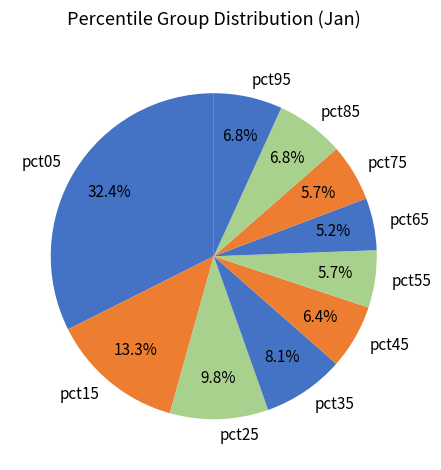

Does pct15 represent more than half of the total?

No